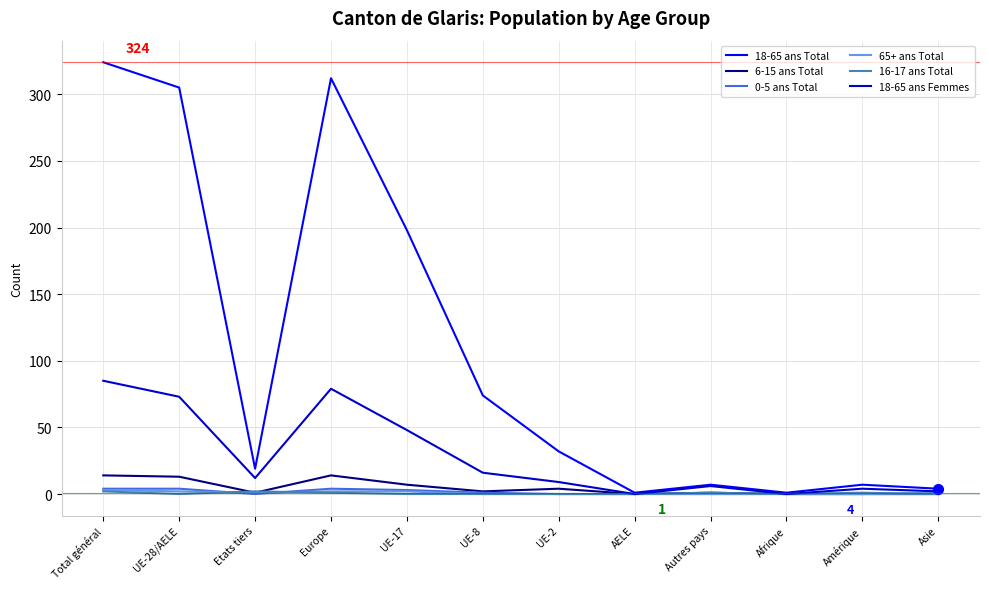

Which series has the largest total across all categories?

18-65 ans Total